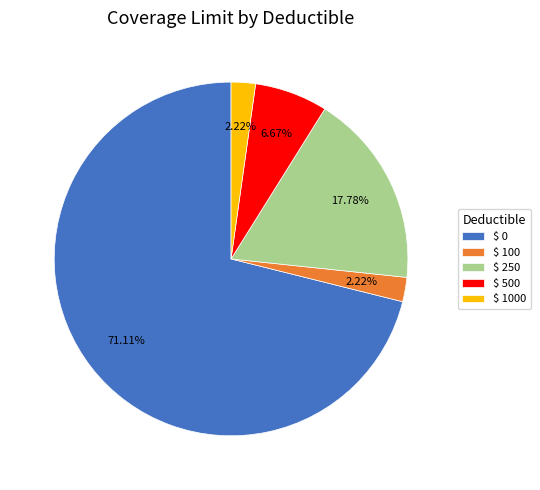

Which slice represents more than half of the pie?

$ 0